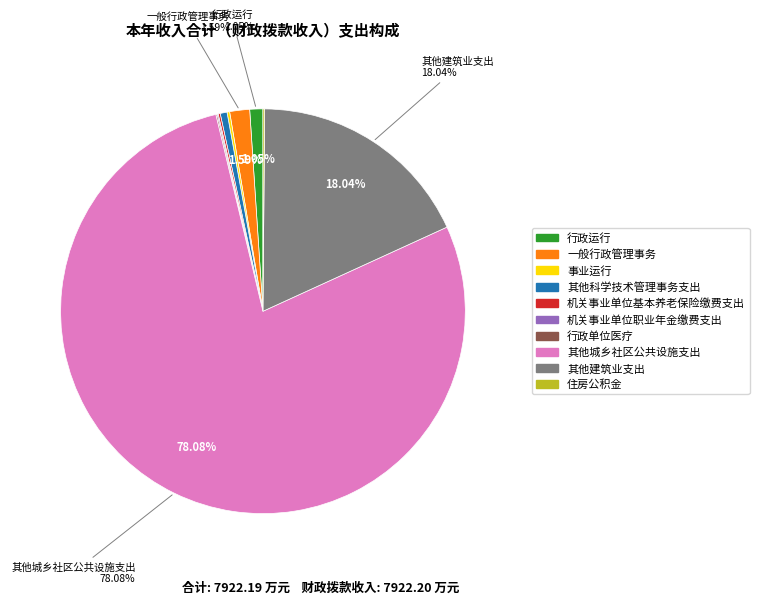

What portion of the pie excludes 一般行政管理事务?

98.4%